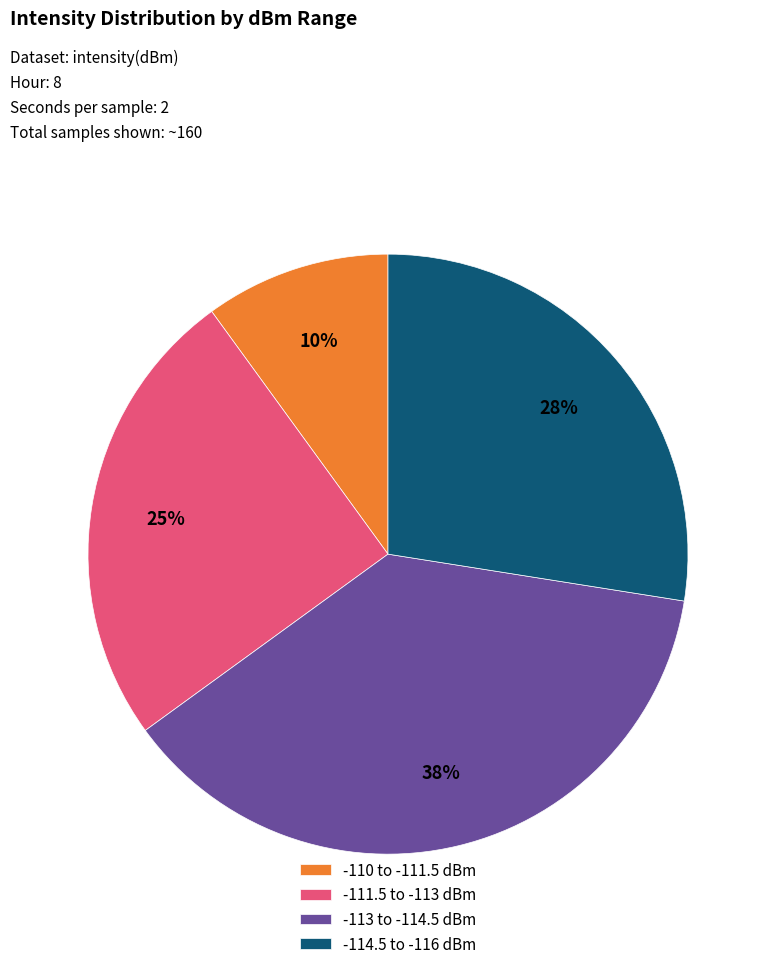

Do -111.5 to -113 dBm and -110 to -111.5 dBm together represent more than half of the pie?

No